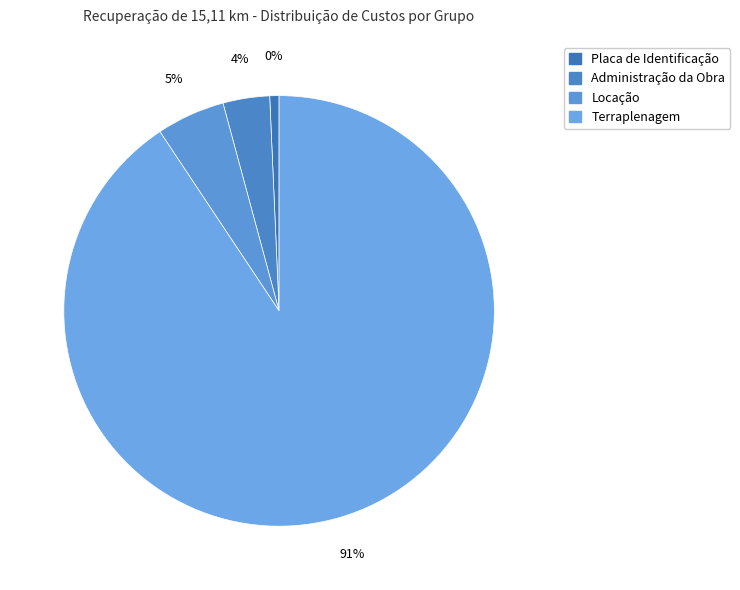

Which category has the biggest portion of the pie?

Terraplenagem